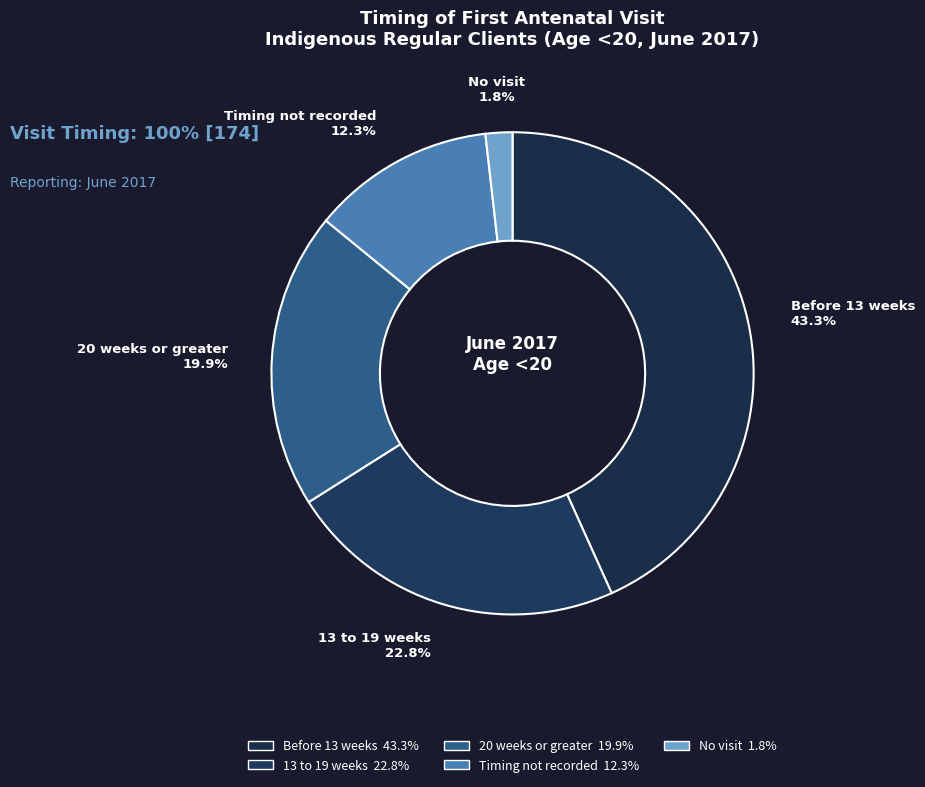

How many segments does this pie chart have?

5